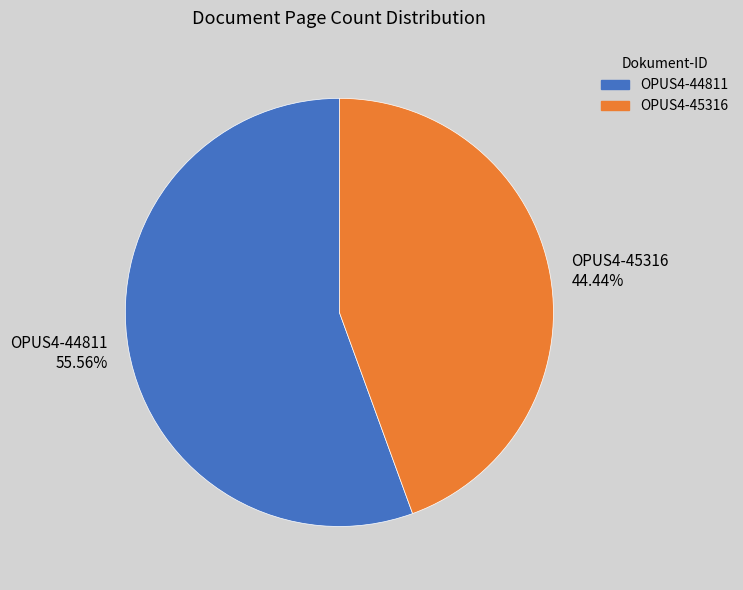

Rank the categories by value from lowest to highest.

OPUS4-45316, OPUS4-44811